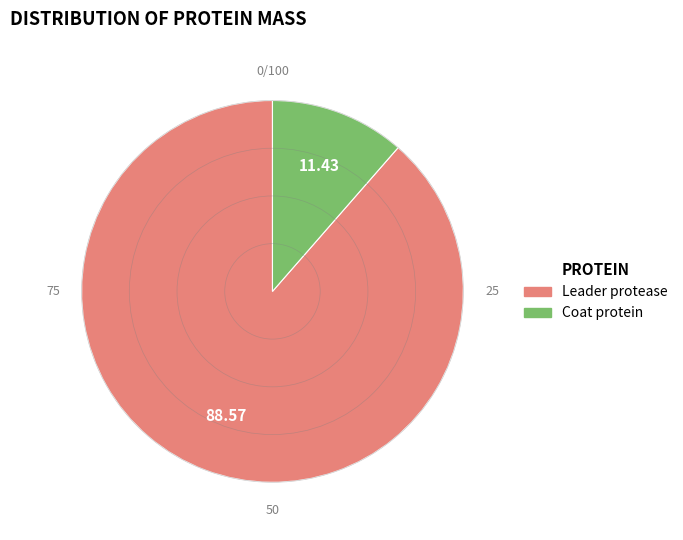

Rank the categories by value from highest to lowest.

Leader protease, Coat protein